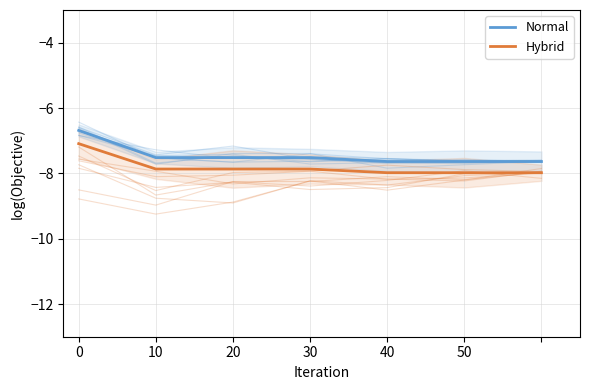

Does the chart have visible grid lines?

Yes